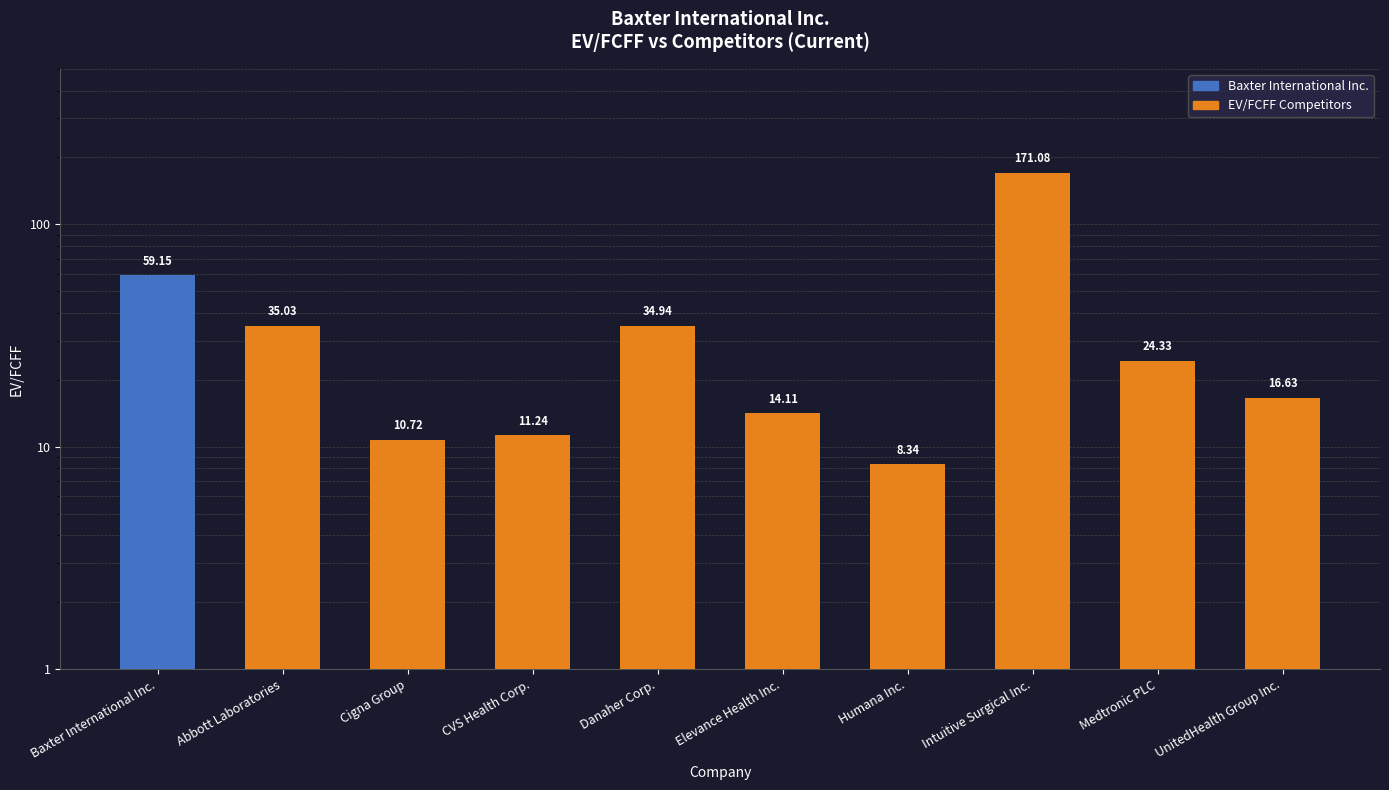

List the labels in order of value, smallest first.

Humana Inc., Cigna Group, CVS Health Corp., Elevance Health Inc., UnitedHealth Group Inc., Medtronic PLC, Danaher Corp., Abbott Laboratories, Baxter International Inc., Intuitive Surgical Inc.